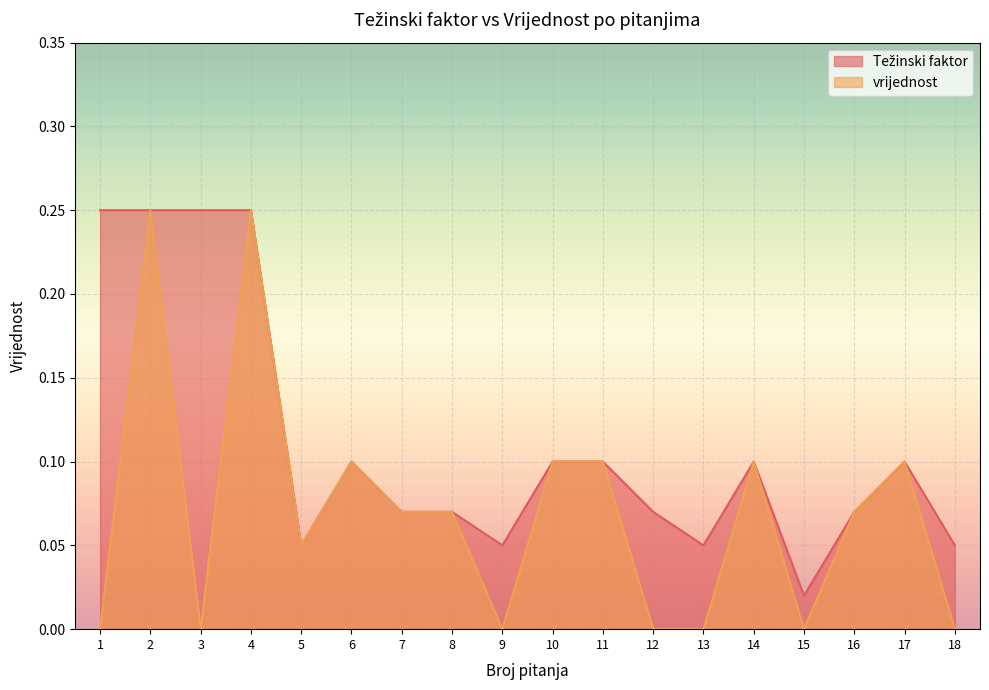

In Težinski faktor, how many points are higher than both neighbors (excluding endpoints)?

3